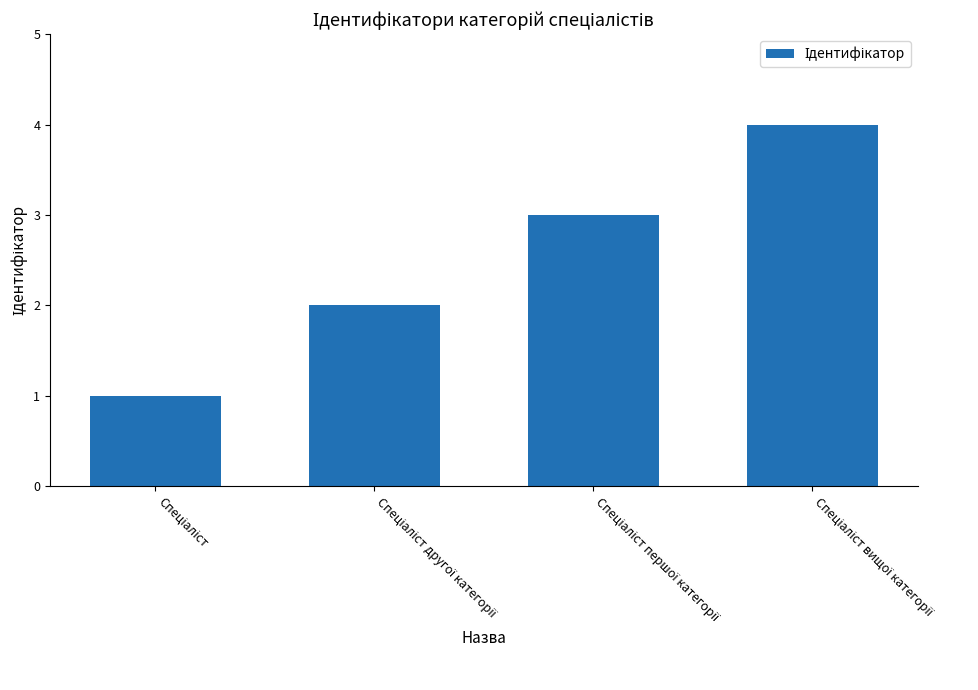

What is the greatest value displayed?

4